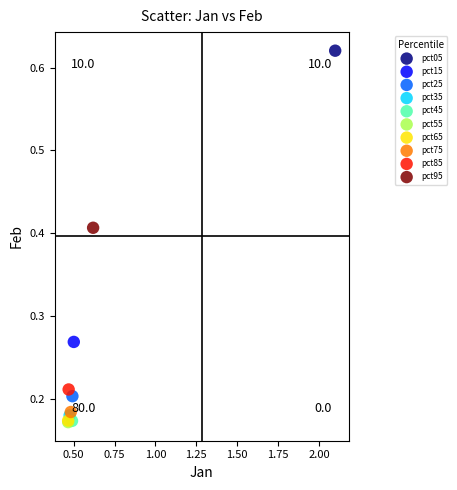

Which series contains the highest Y value?

pct05